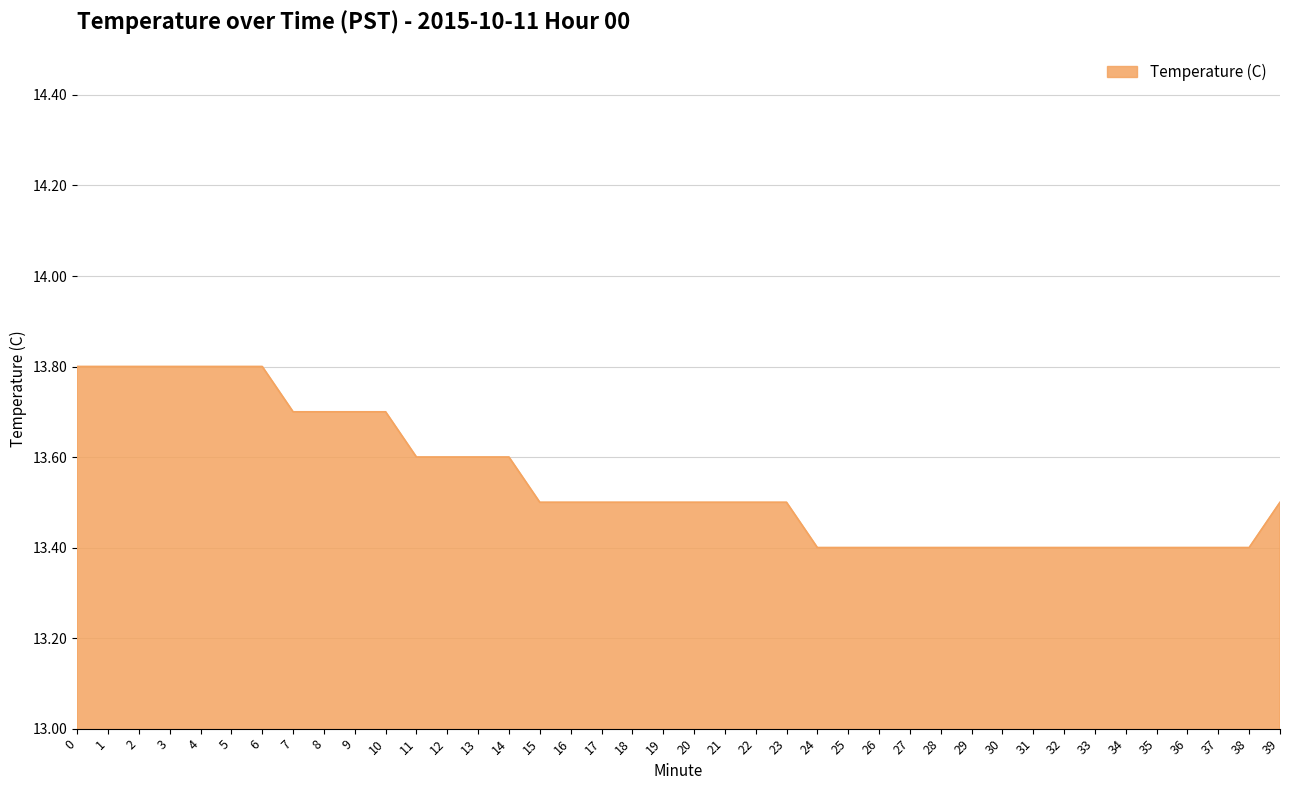

Reading left to right, transcribe all the data shown in this chart.

0=13.8	1=13.8	2=13.8	3=13.8	4=13.8	5=13.8	6=13.8	7=13.7	8=13.7	9=13.7	10=13.7	11=13.6	12=13.6	13=13.6	14=13.6	15=13.5	16=13.5	17=13.5	18=13.5	19=13.5	20=13.5	21=13.5	22=13.5	23=13.5	24=13.4	25=13.4	26=13.4	27=13.4	28=13.4	29=13.4	30=13.4	31=13.4	32=13.4	33=13.4	34=13.4	35=13.4	36=13.4	37=13.4	38=13.4	39=13.5